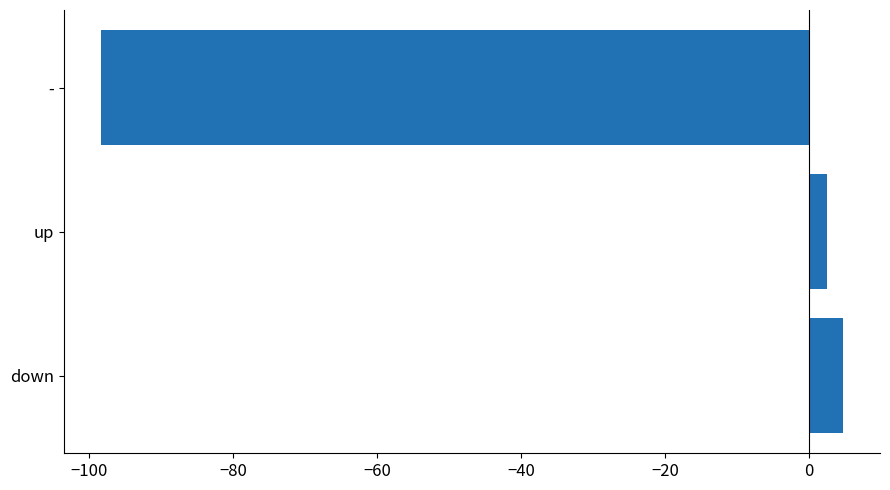

What is the approximate value at up?

2.6